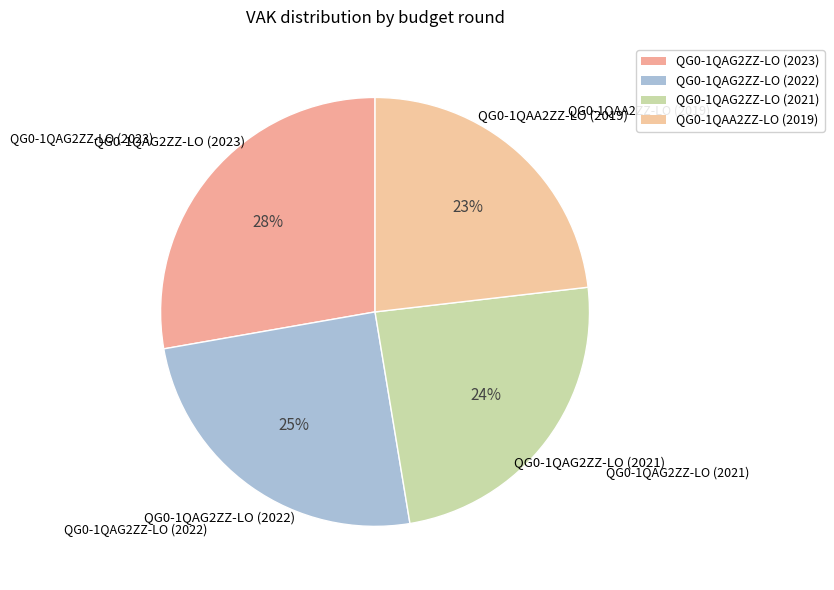

How many segments does this pie chart have?

4